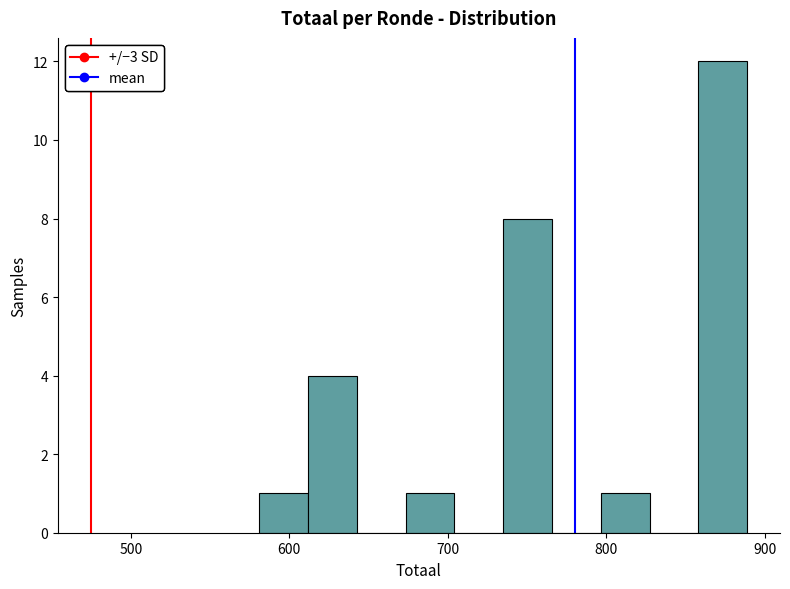

Read against the x-axis, roughly where is the centre of the tallest bar?

870